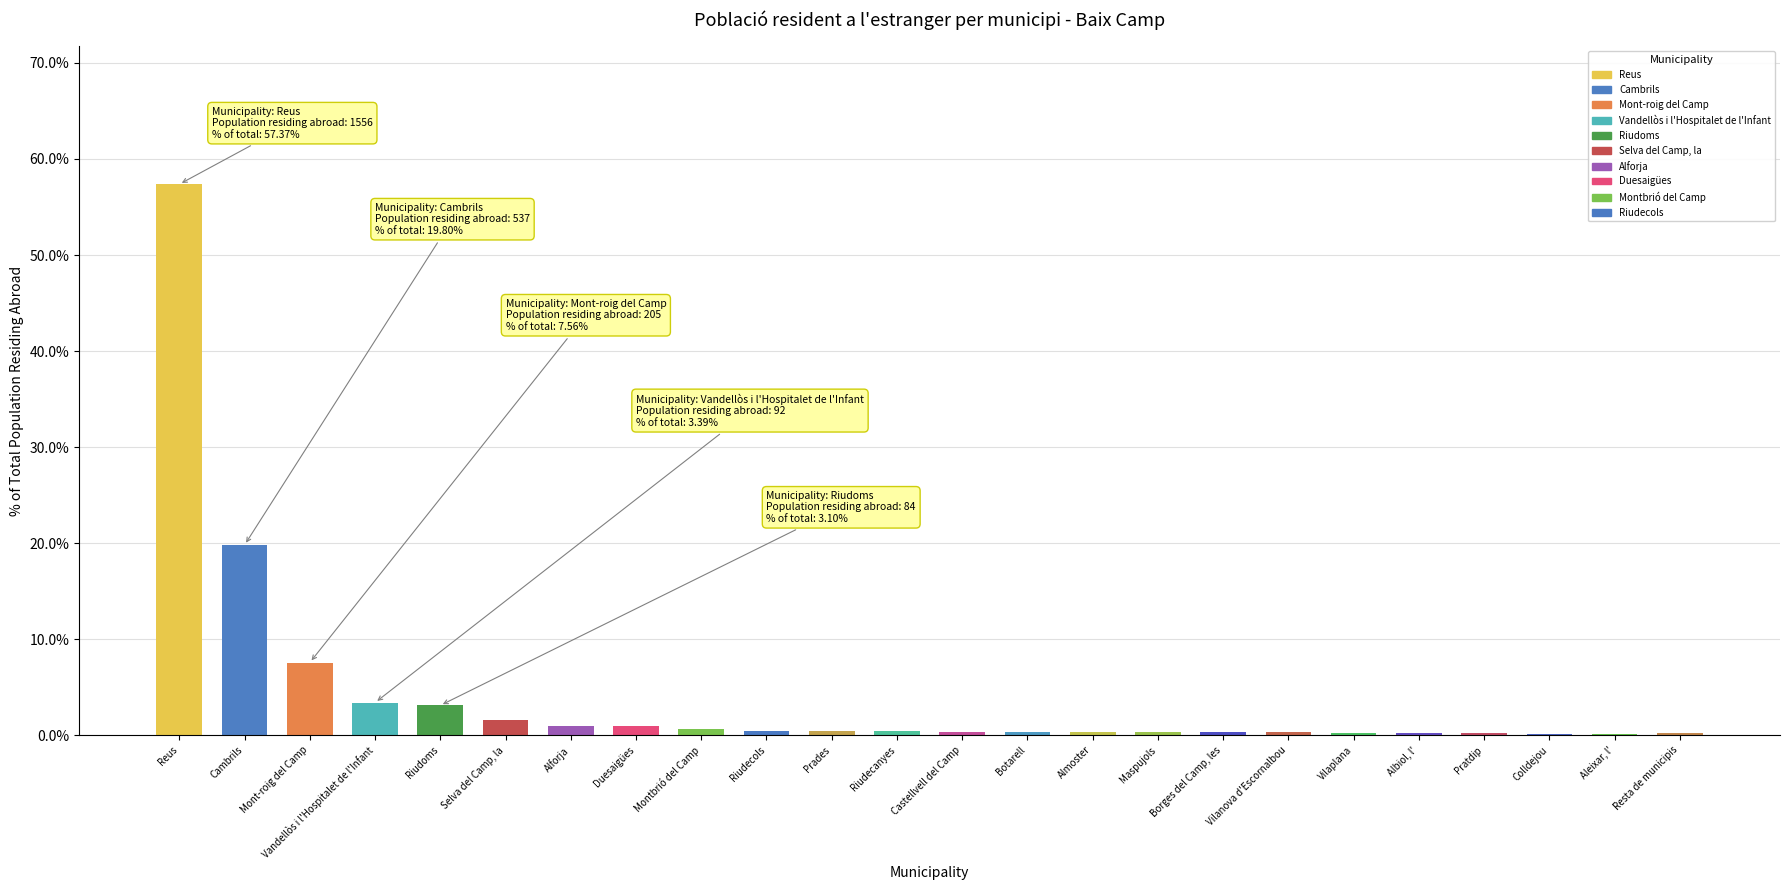

Is it true that the value at Montbrió del Camp is 0.7?

True